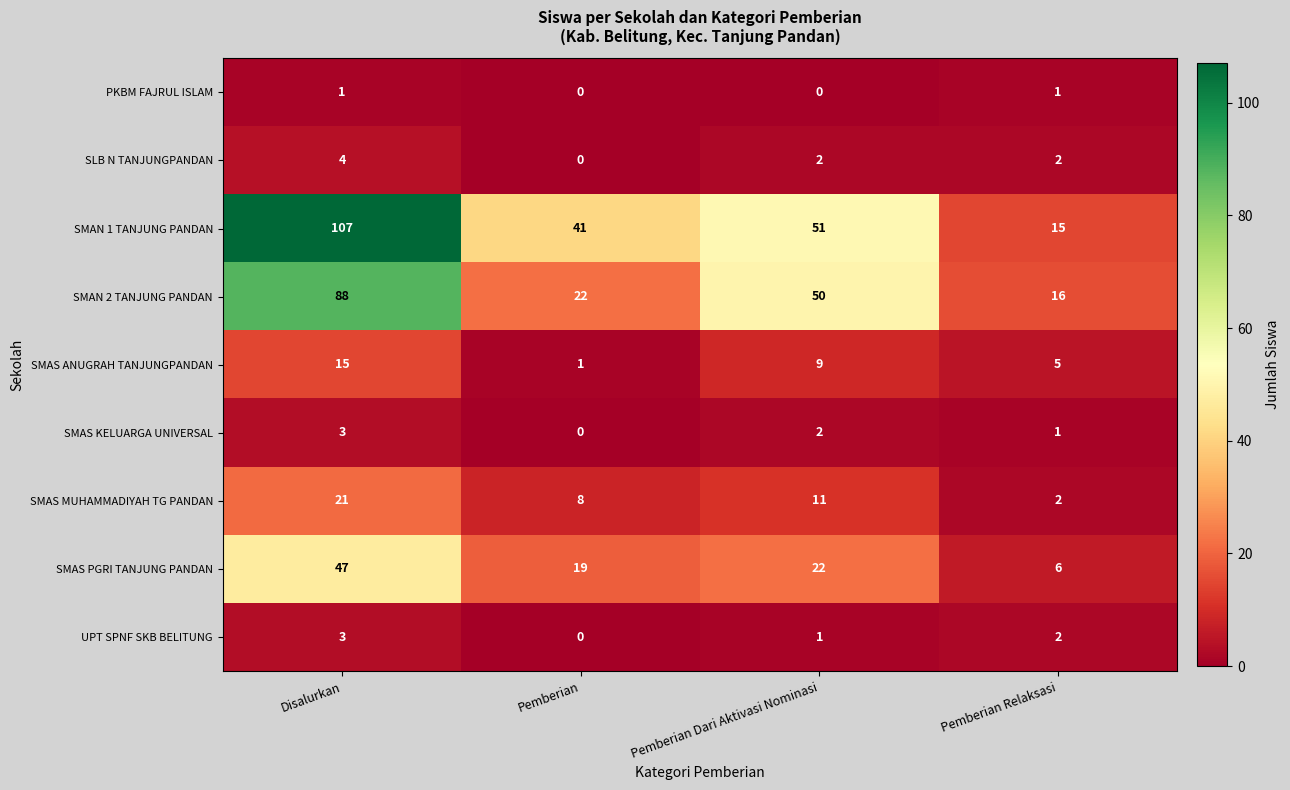

At which label does SMAS KELUARGA UNIVERSAL reach its minimum?

Pemberian